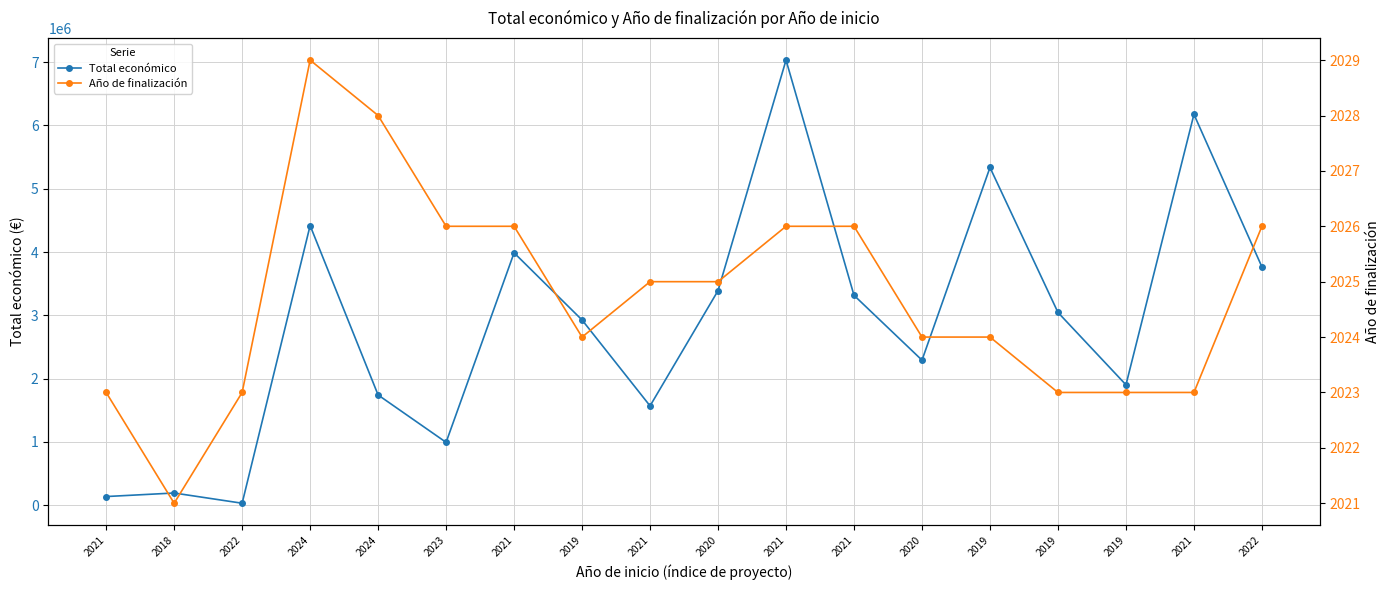

List the labels in order of Total económico value, largest first.

2021, 2021, 2019, 2024, 2021, 2022, 2020, 2021, 2019, 2019, 2020, 2019, 2024, 2021, 2023, 2018, 2021, 2022